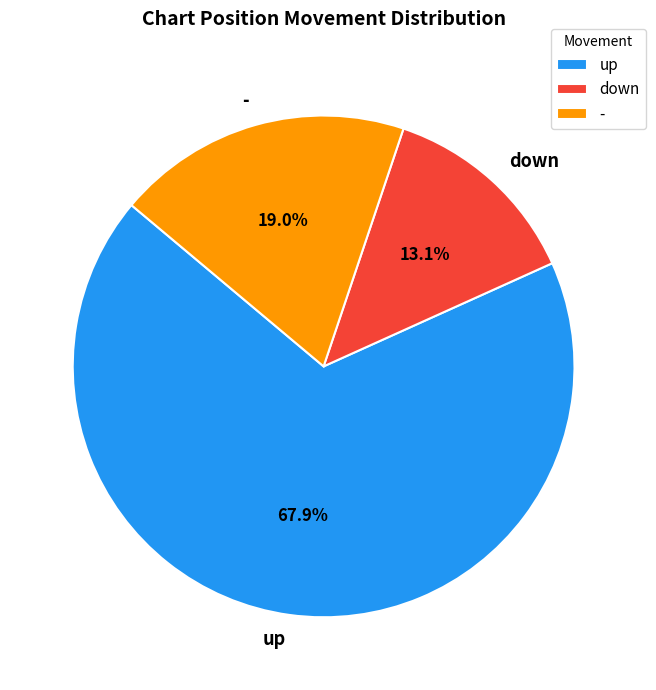

What percentage is NOT represented by down?

86.9%